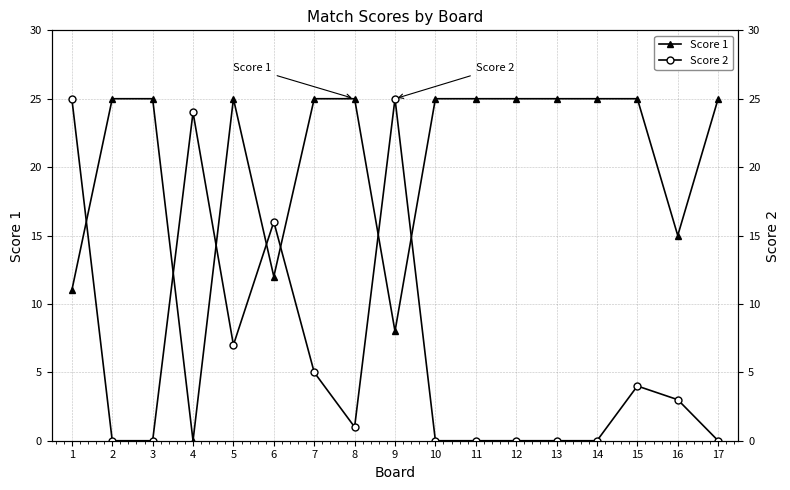

True or false: Score 2 and Score 1 intersect in this chart.

True